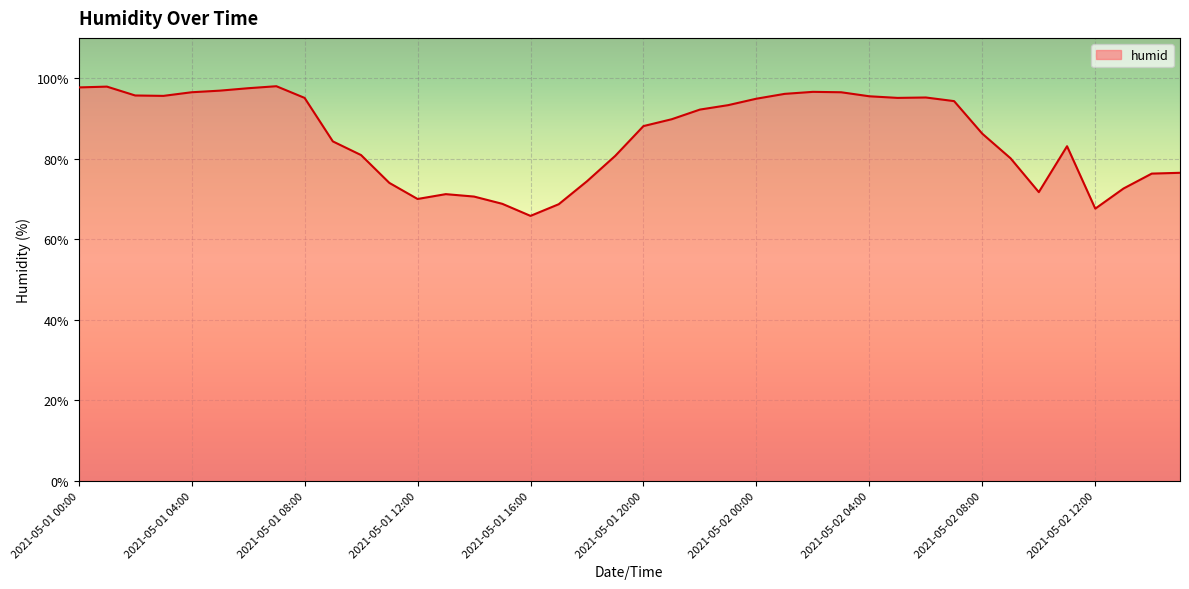

What is the difference between the maximum and minimum values?

32.2